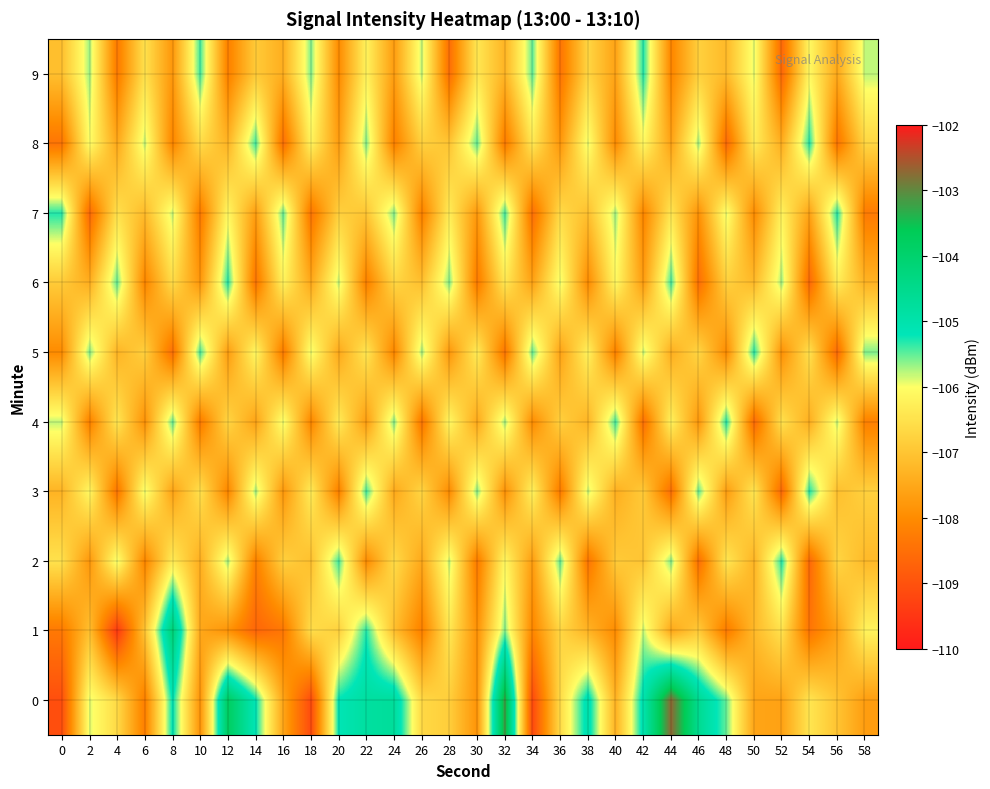

Which has a higher value, 18 or 42?

42